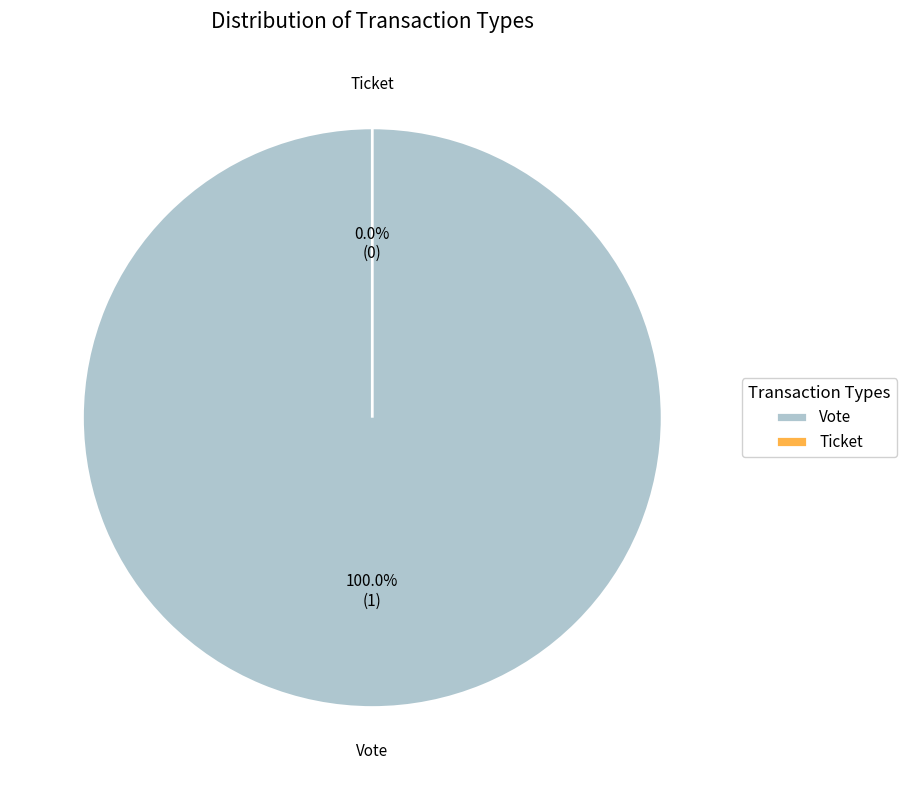

Does Ticket represent more than half of the total?

No